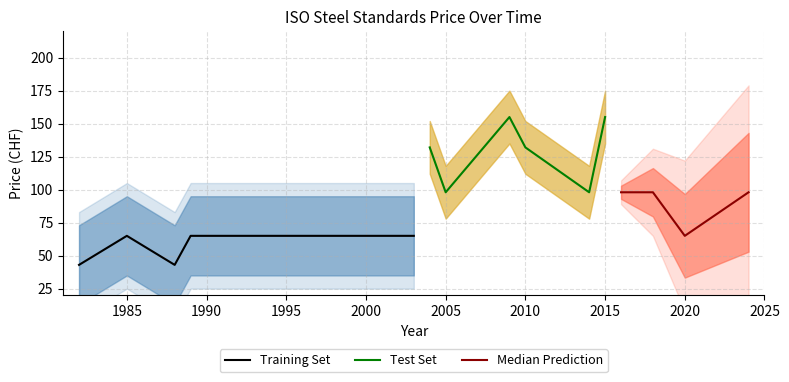

How many data points in Price (PDF) are above 65?

9